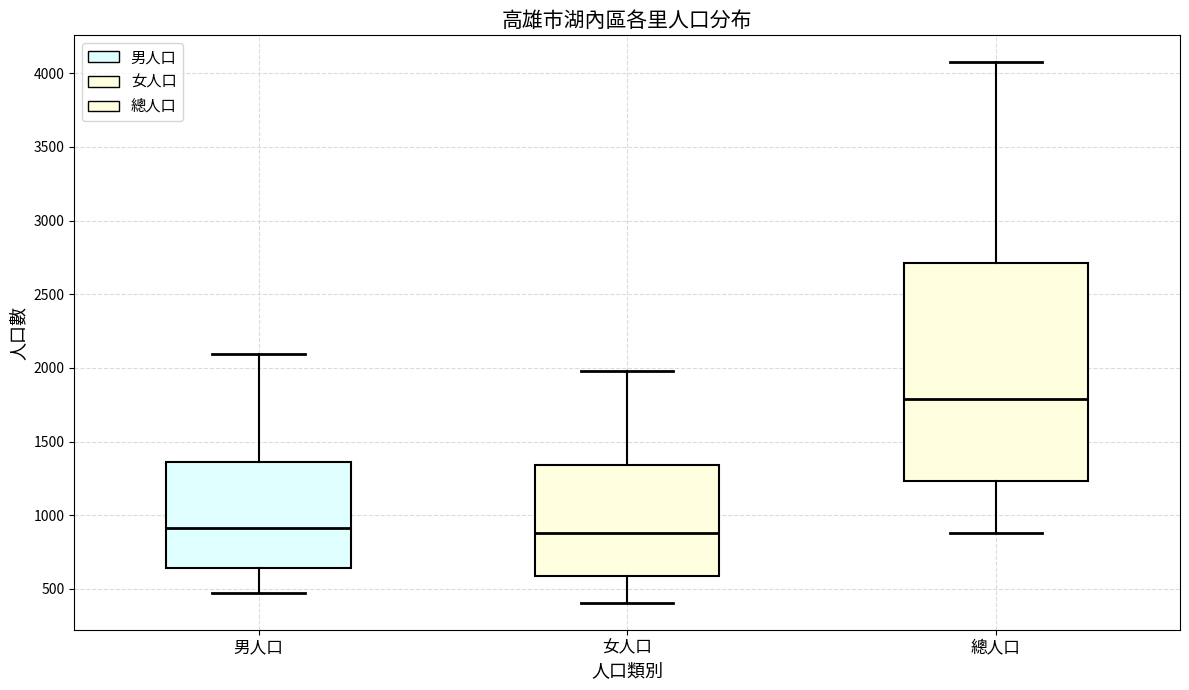

Which box has the highest median line?

總人口